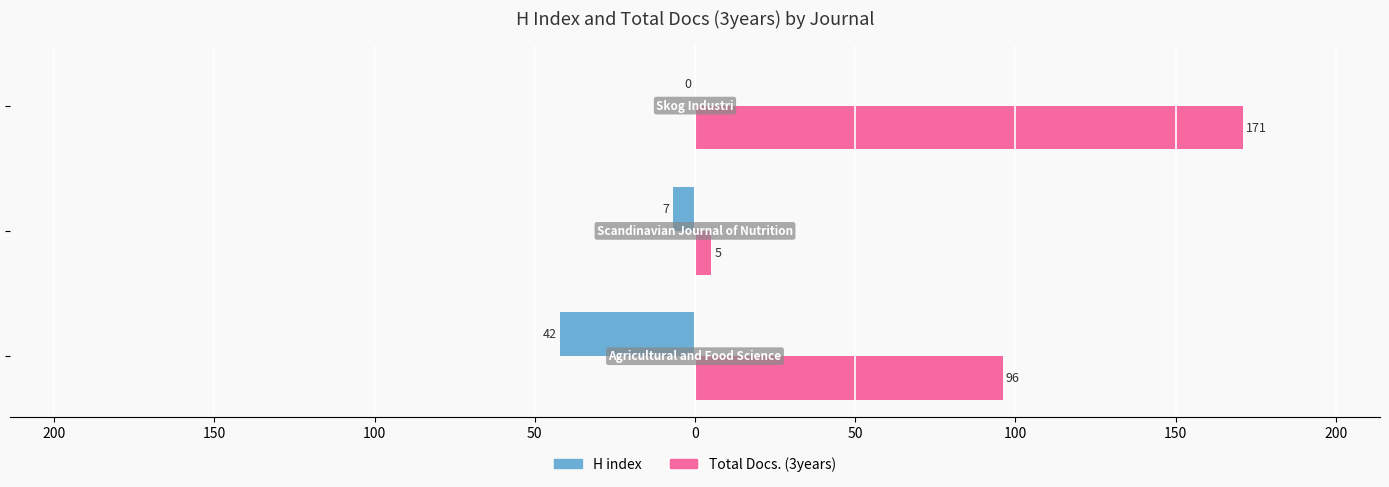

What is the difference between the maximum and minimum values in the H index series?

42